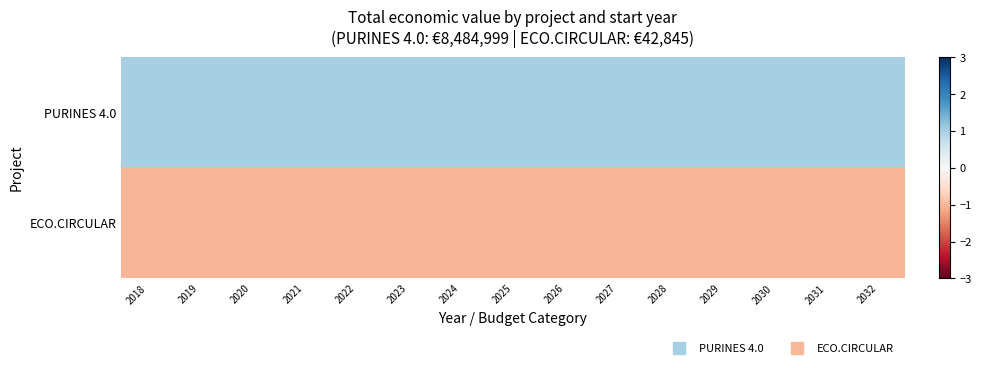

Reading left to right, list all the values displayed in this chart.

PURINES 4.0: 2018=1.0	2019=1.0	2020=1.0	2021=1.0	2022=1.0	2023=1.0	2024=1.0	2025=1.0	2026=1.0	2027=1.0	2028=1.0	2029=1.0	2030=1.0	2031=1.0	2032=1.0
ECO.CIRCULAR: 2018=-1.0	2019=-1.0	2020=-1.0	2021=-1.0	2022=-1.0	2023=-1.0	2024=-1.0	2025=-1.0	2026=-1.0	2027=-1.0	2028=-1.0	2029=-1.0	2030=-1.0	2031=-1.0	2032=-1.0